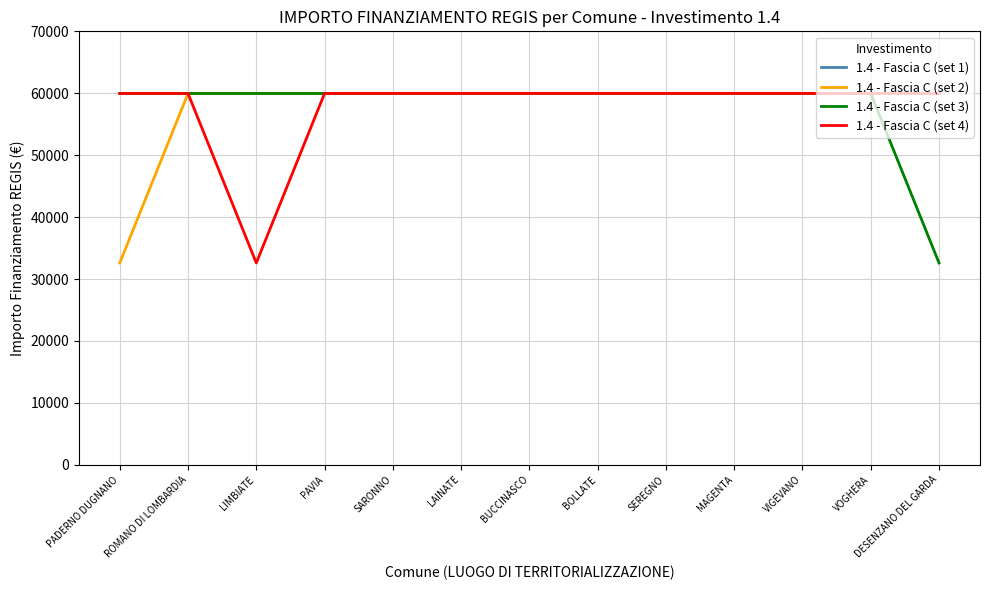

Count the number of data series in this chart.

4